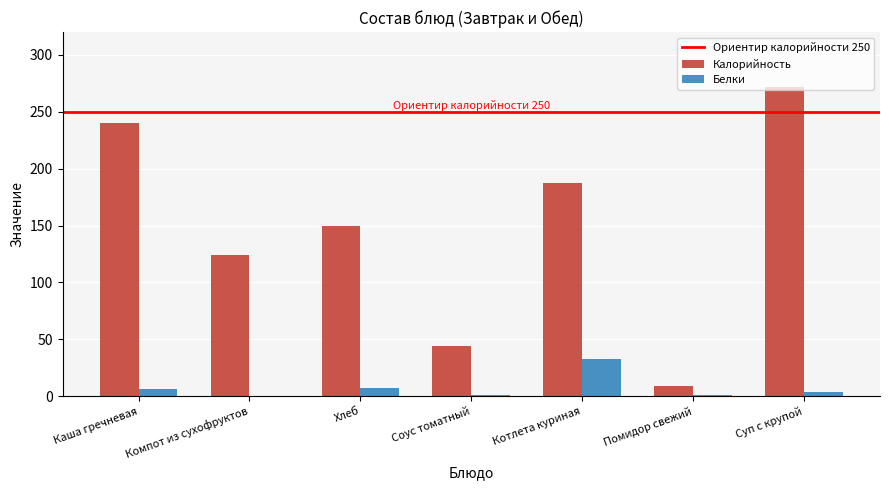

Where does the Калорийность series first go above 150?

Каша гречневая